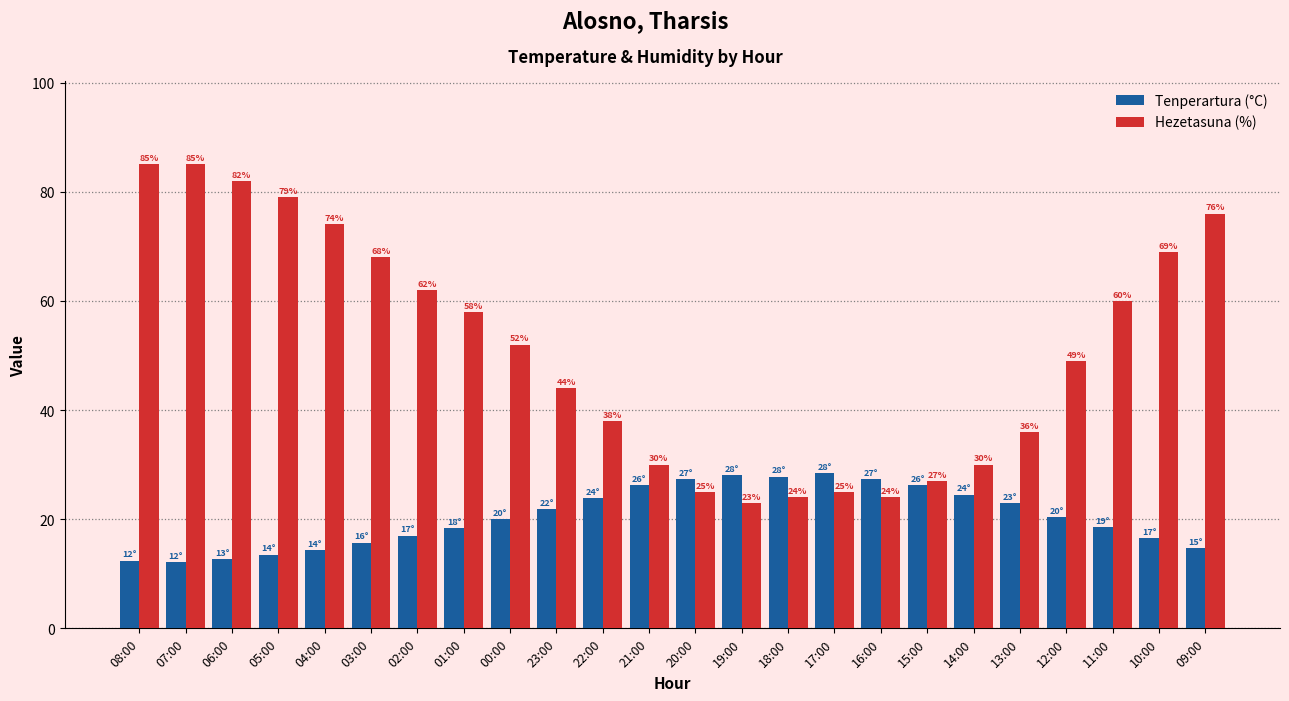

How many bars are there in total?

48